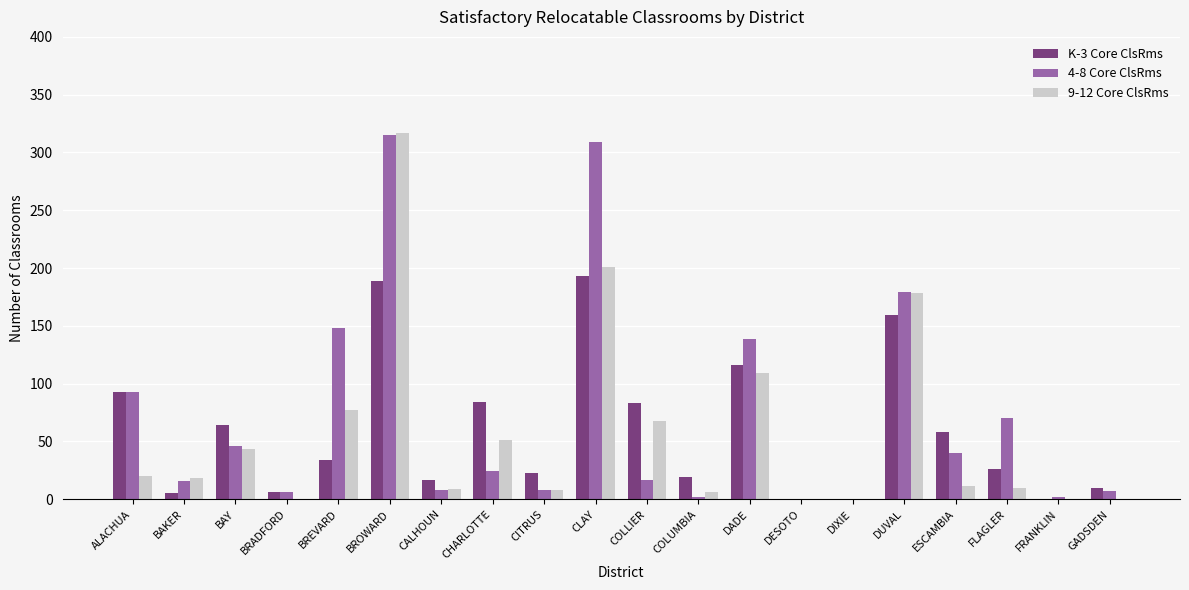

True or false: 9-12 Core ClsRms has a value of -165 at FRANKLIN.

False